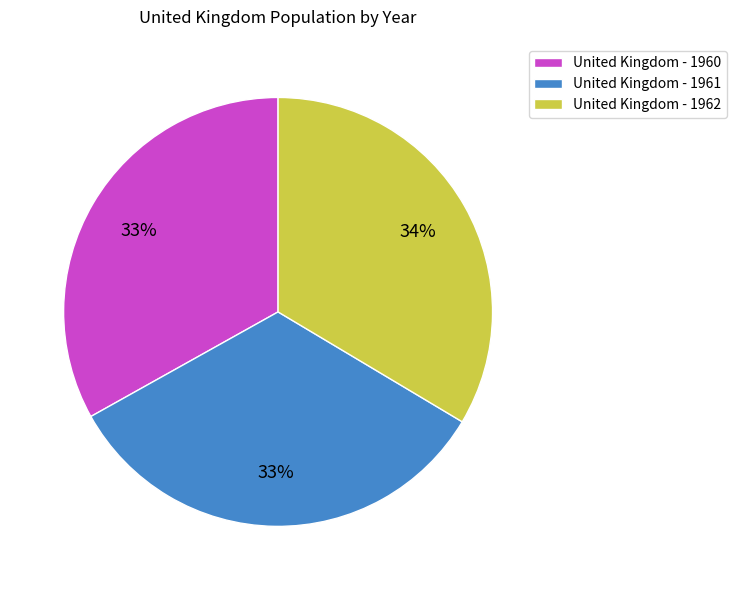

What percentage is the United Kingdom - 1962 slice, to the nearest percent?

34%